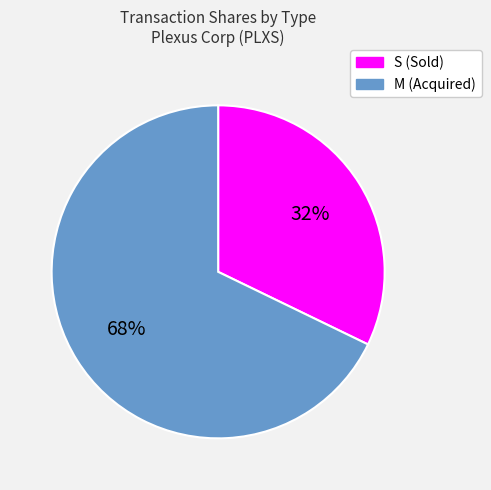

Do M (Acquired) and S (Sold) together represent more than half of the pie?

Yes